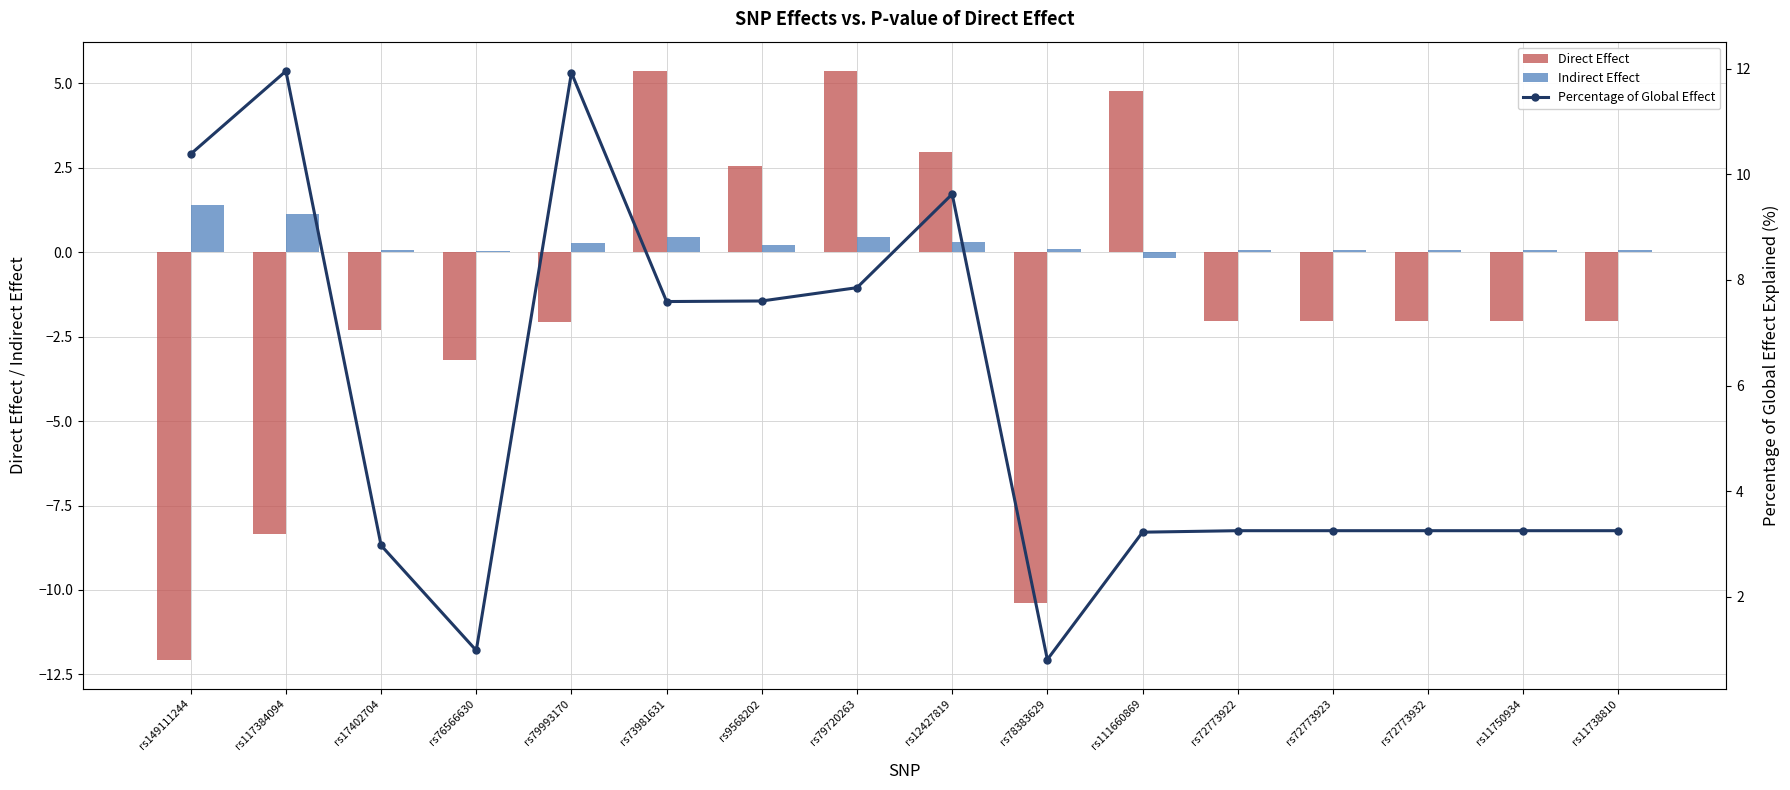

Rank the series by their average value, from highest to lowest.

Percentage of Global Effect, Indirect Effect, Direct Effect